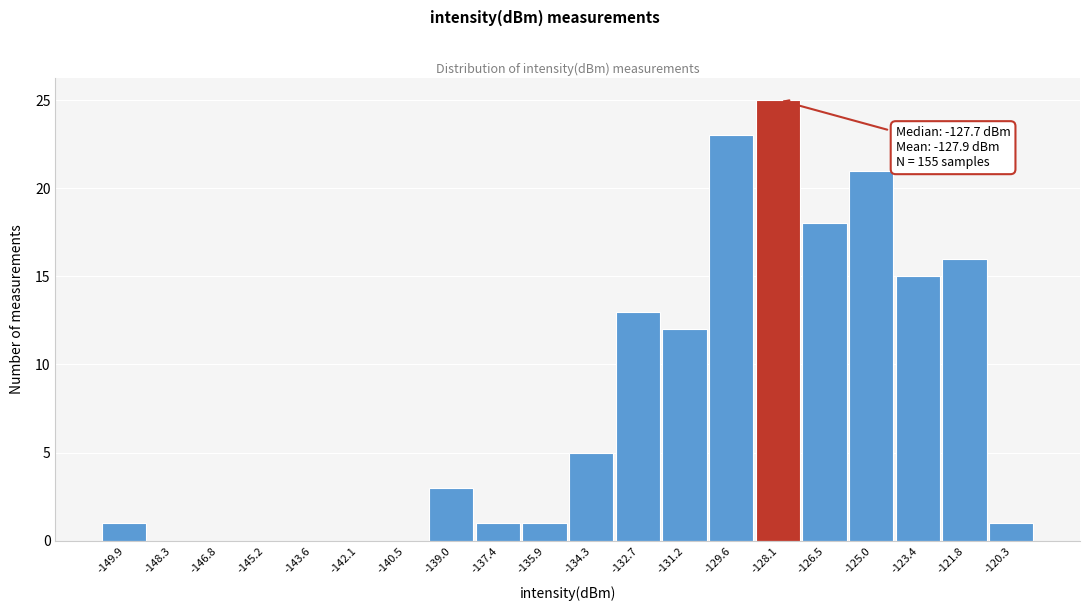

Which range on the x-axis has the tallest bar?

-128.8 to -127.2